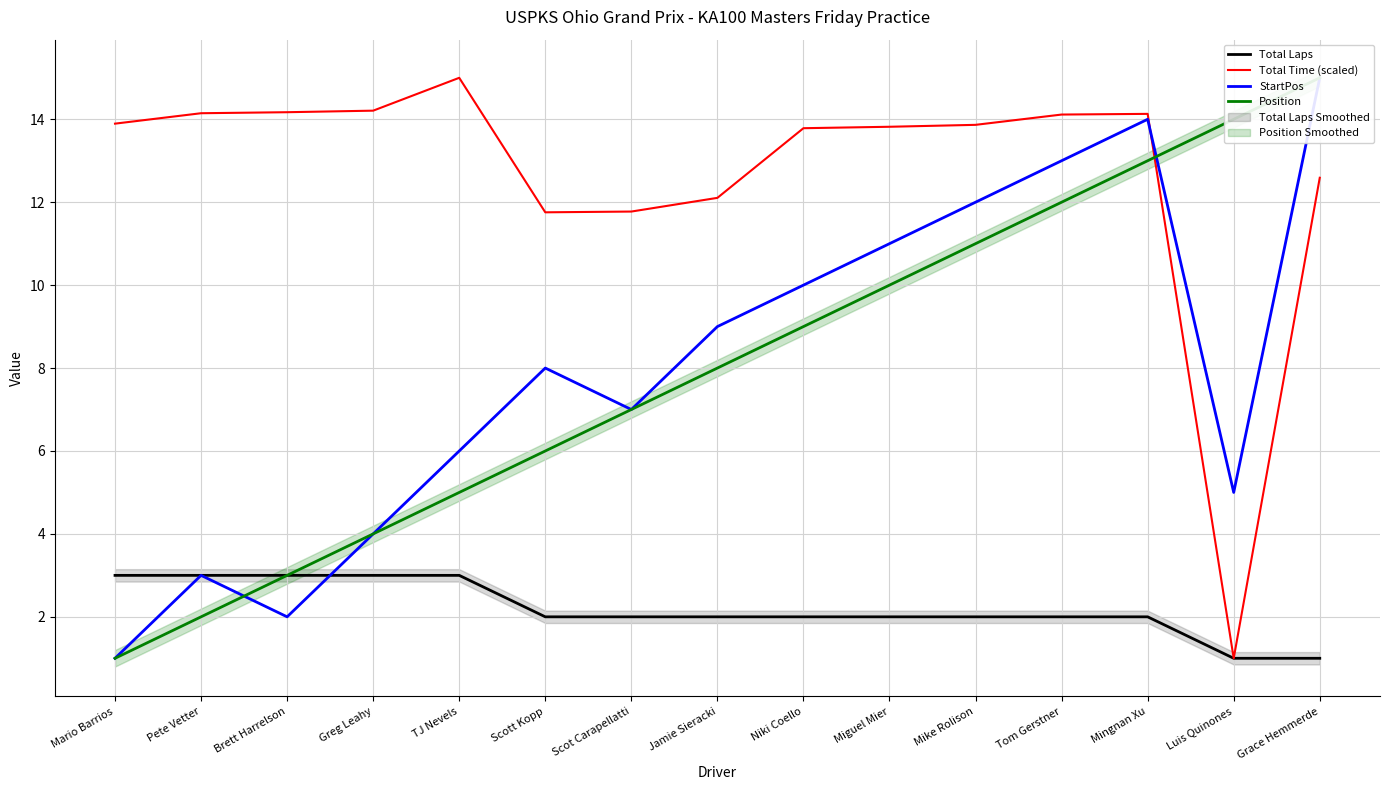

What is the spread (max minus min) of values at Brett Harrelson?

12.2